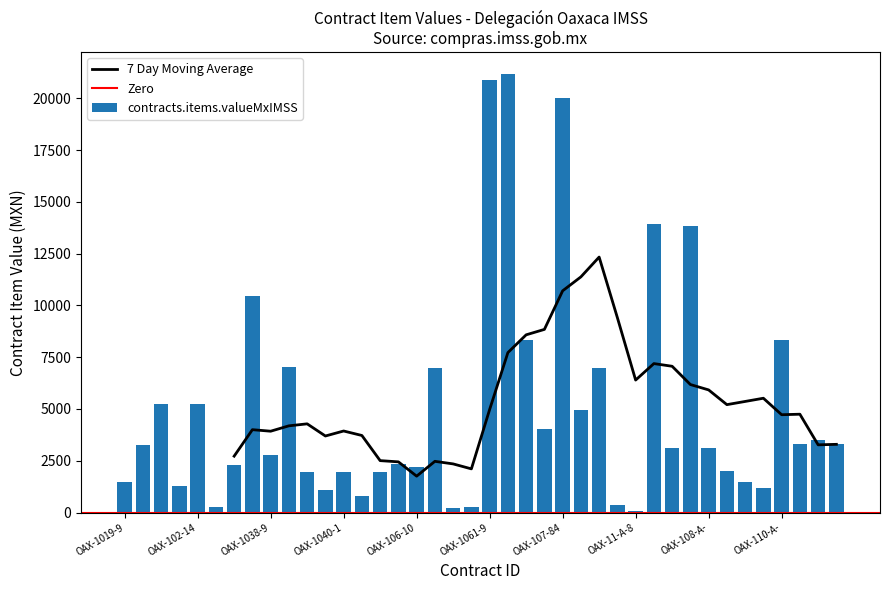

How many bars are there in total?

40